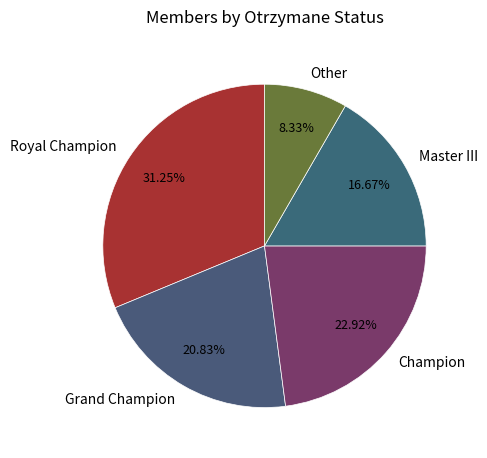

What is the ratio of the value at Champion to the value at Grand Champion?

1.1